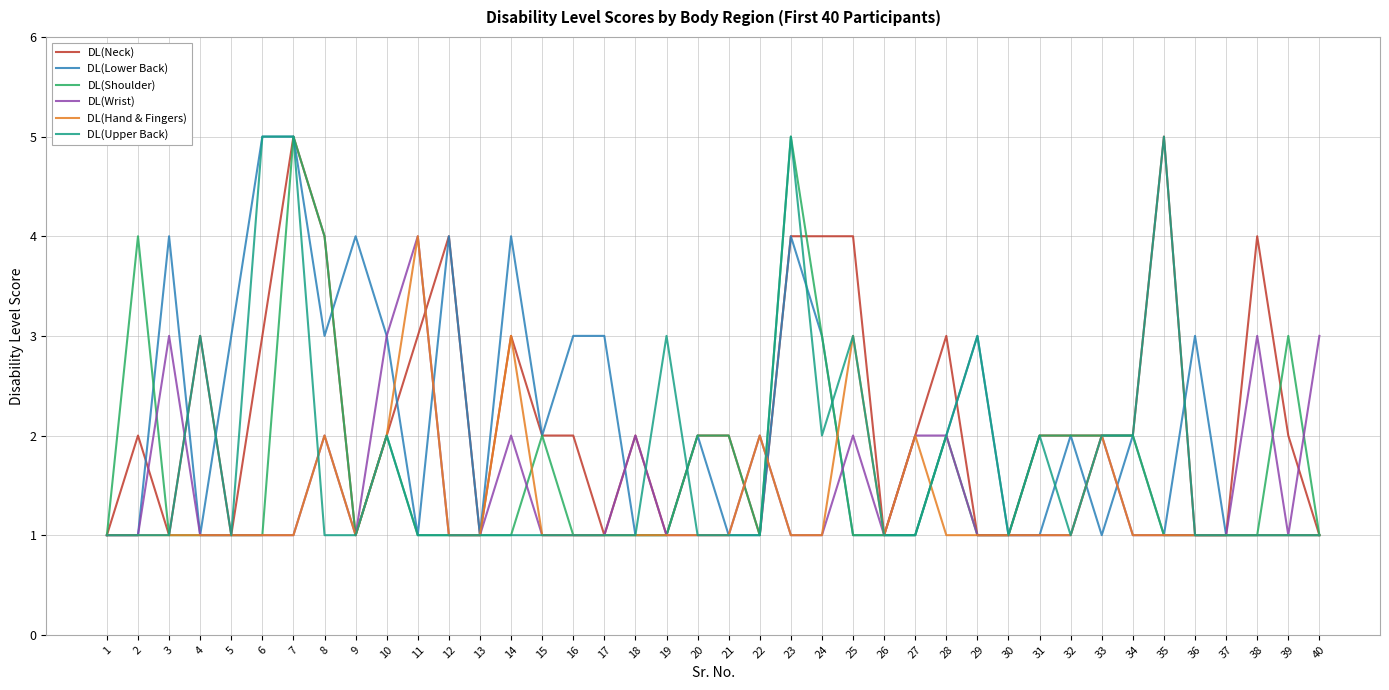

True or false: DL(Upper Back) has a value of 1 at 28.

False